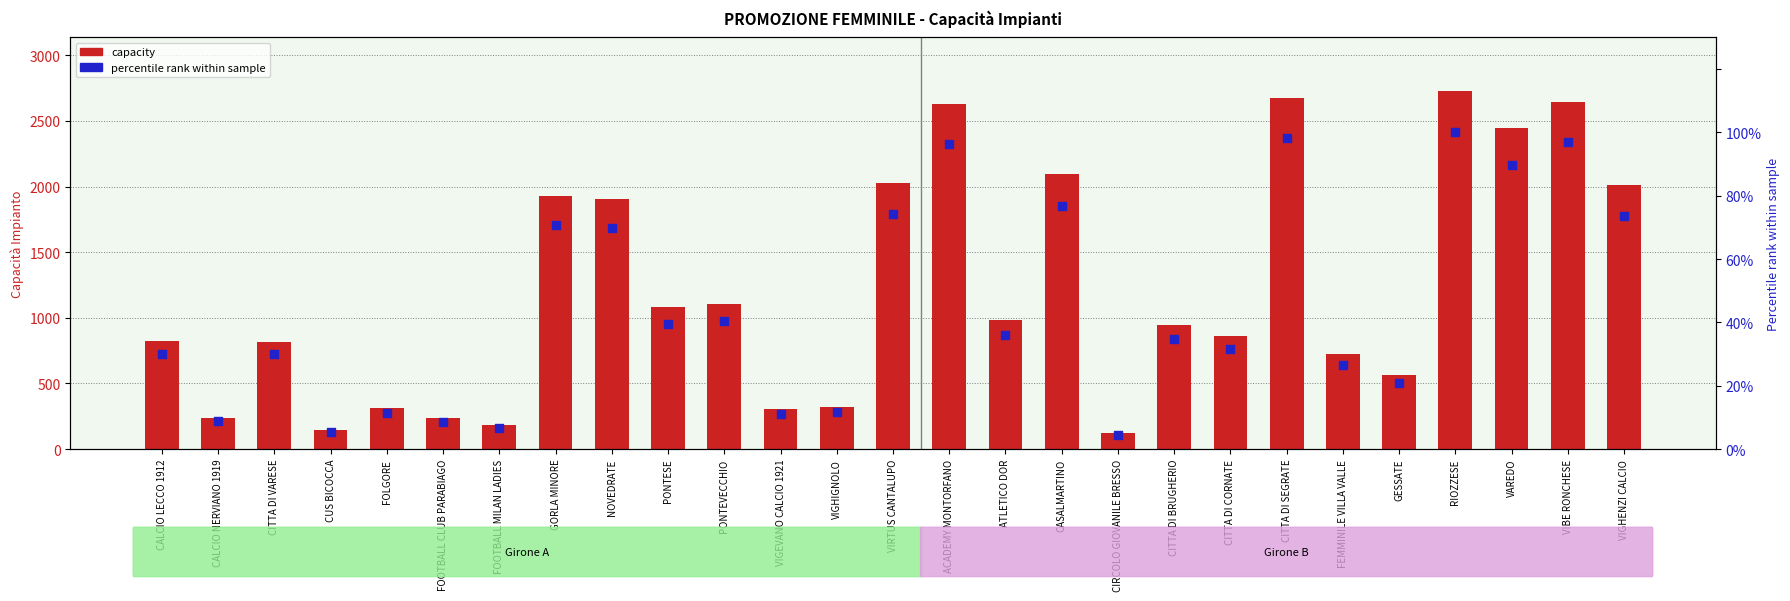

What are all the series names shown in the legend?

capacity, percentile rank within sample